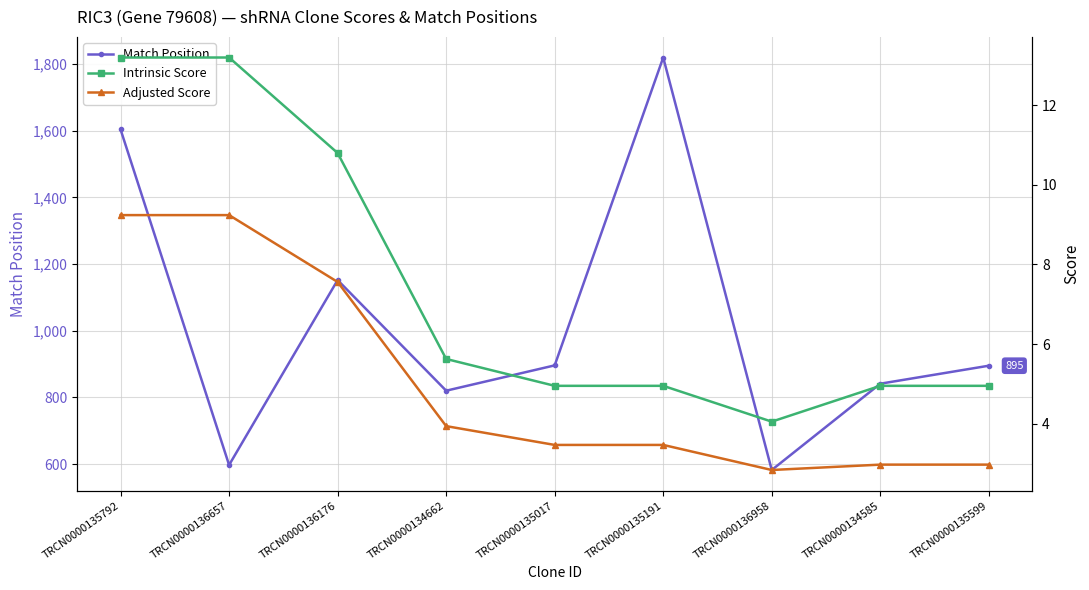

What are all the series names shown in the legend?

Match Position, Intrinsic Score, Adjusted Score